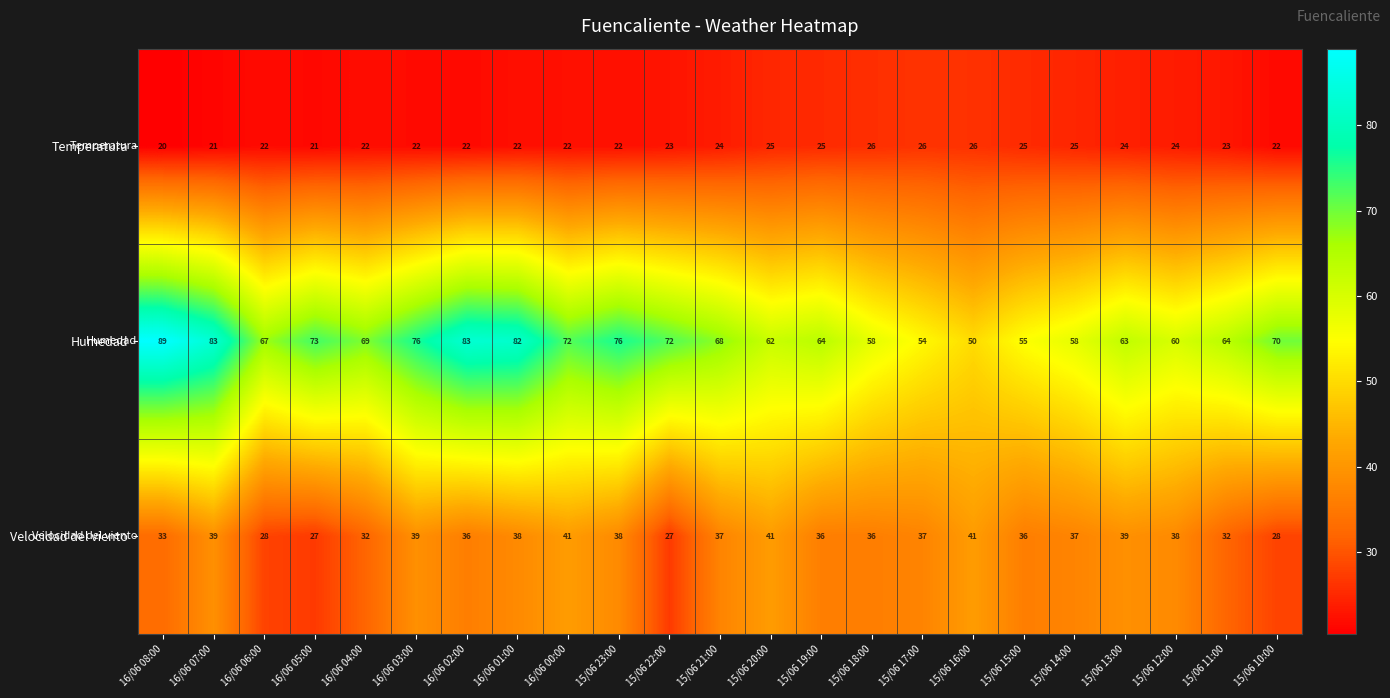

At 15/06 16:00, list the series in order from smallest to largest.

Temperatura, Velocidad del viento, Humedad